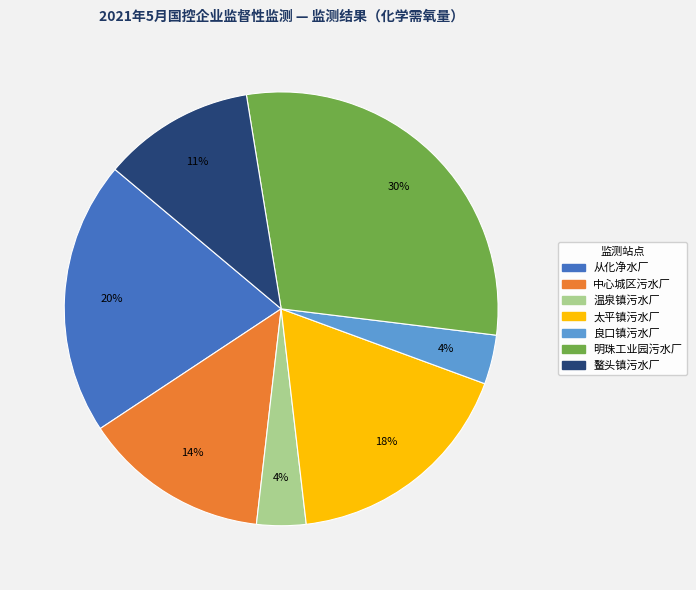

Does any single category account for the majority?

No